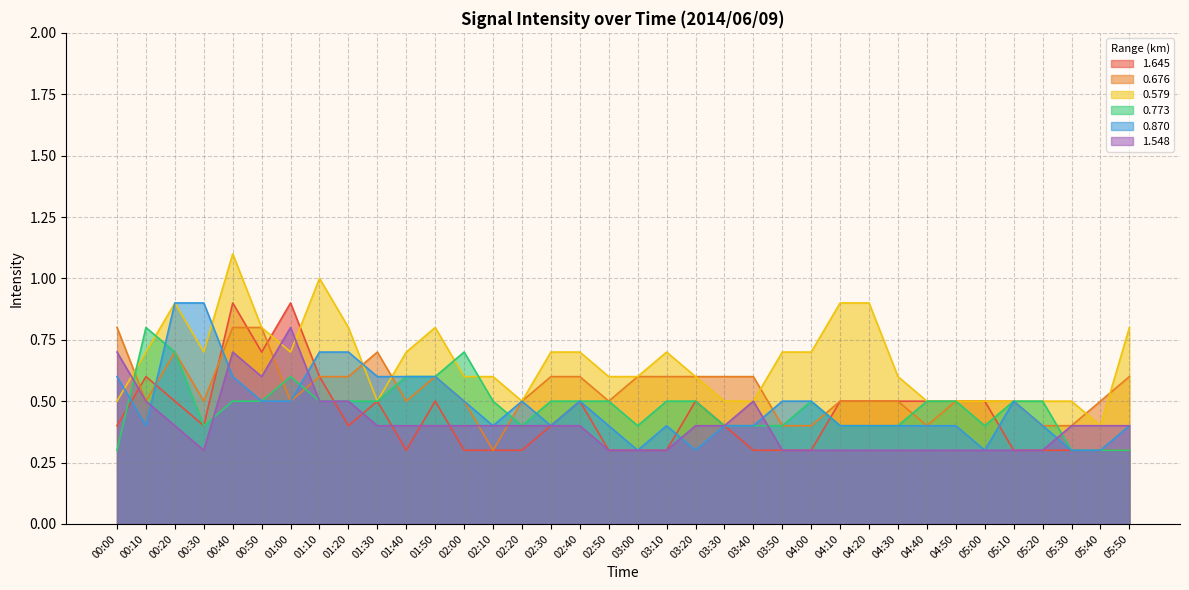

What are all the series names shown in the legend?

1.645, 0.676, 0.579, 0.773, 0.870, 1.548